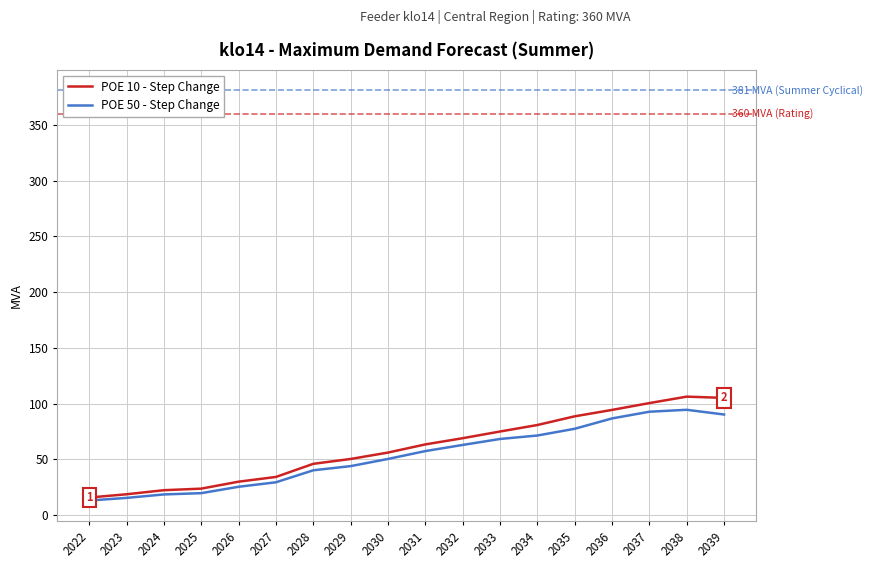

What is the maximum value for POE 50 - Step Change?

94.4